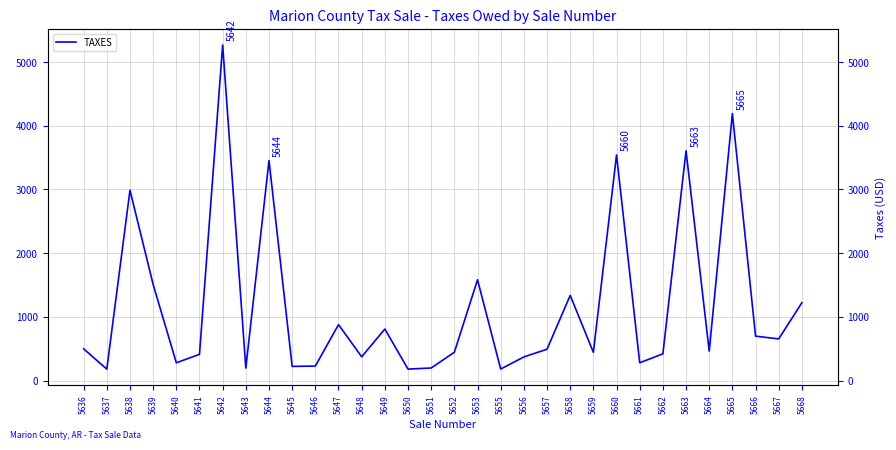

Between 5663 and 5638, which is larger?

5663